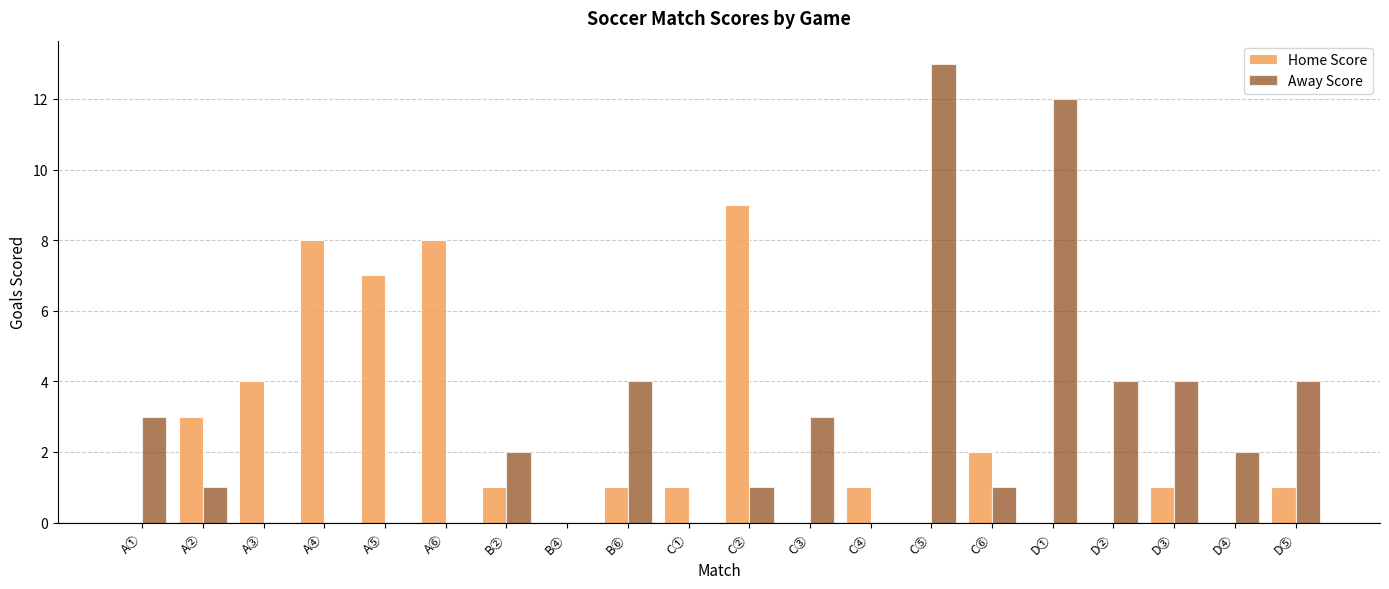

What is the maximum value shown in the chart?

13